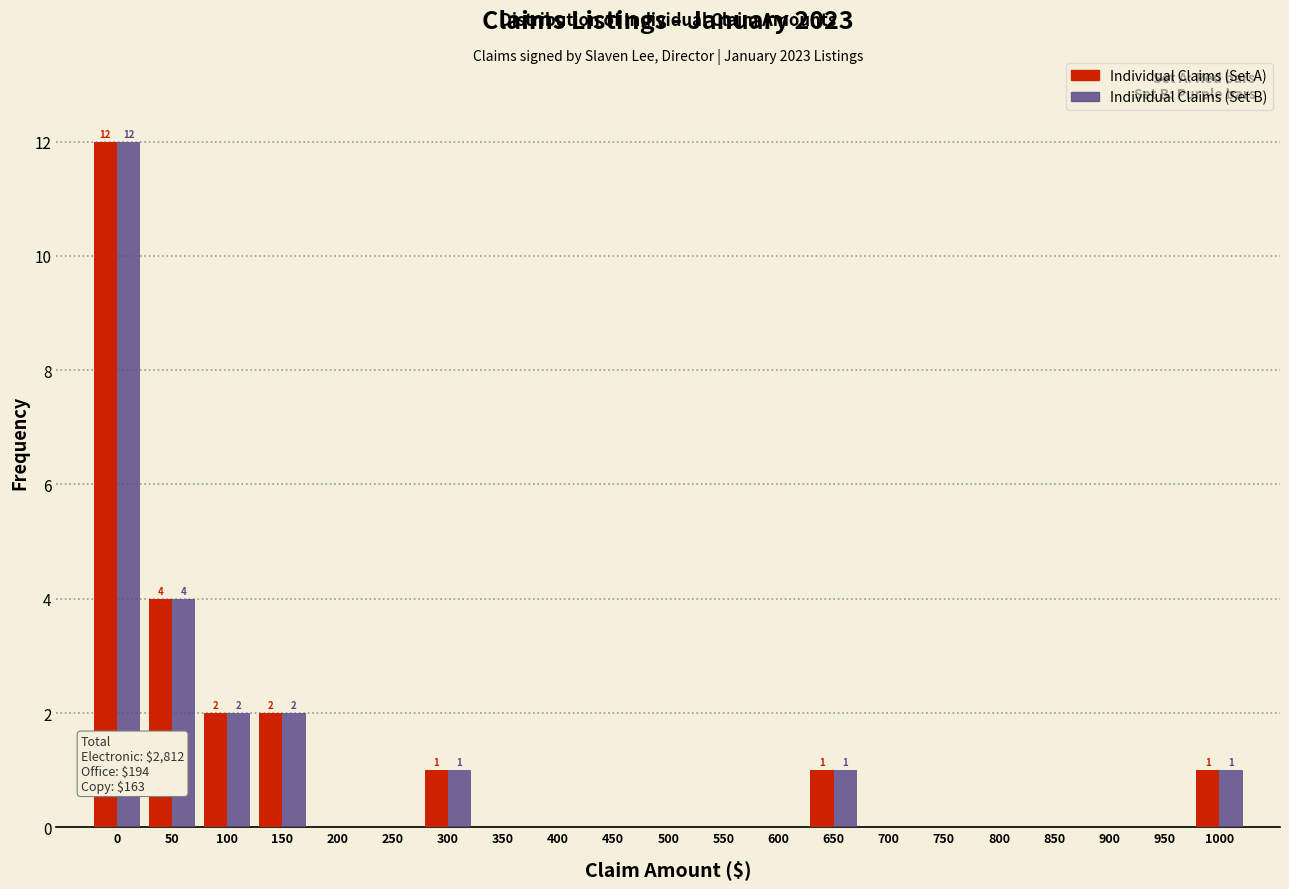

Where is Individual Claims (Set B) nearest to the value 6?

50